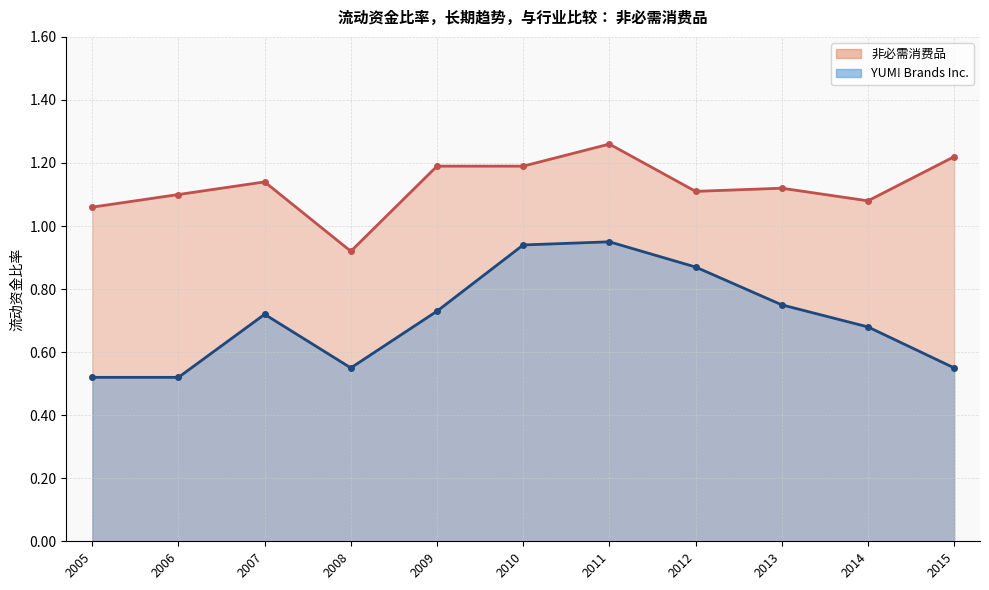

What is the smallest value displayed?

0.5